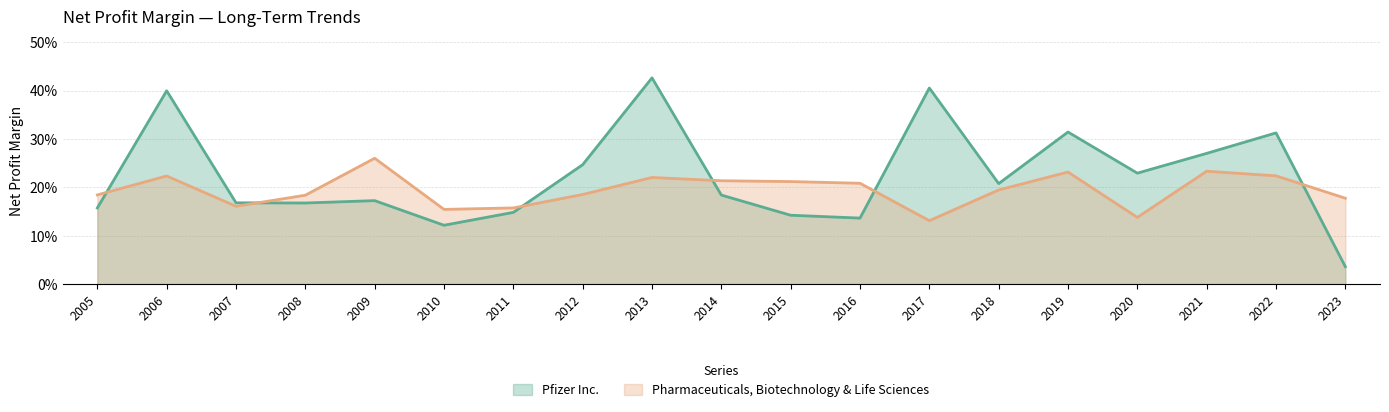

At which label is Pharmaceuticals, Biotechnology & Life Sciences closest to 0?

2017